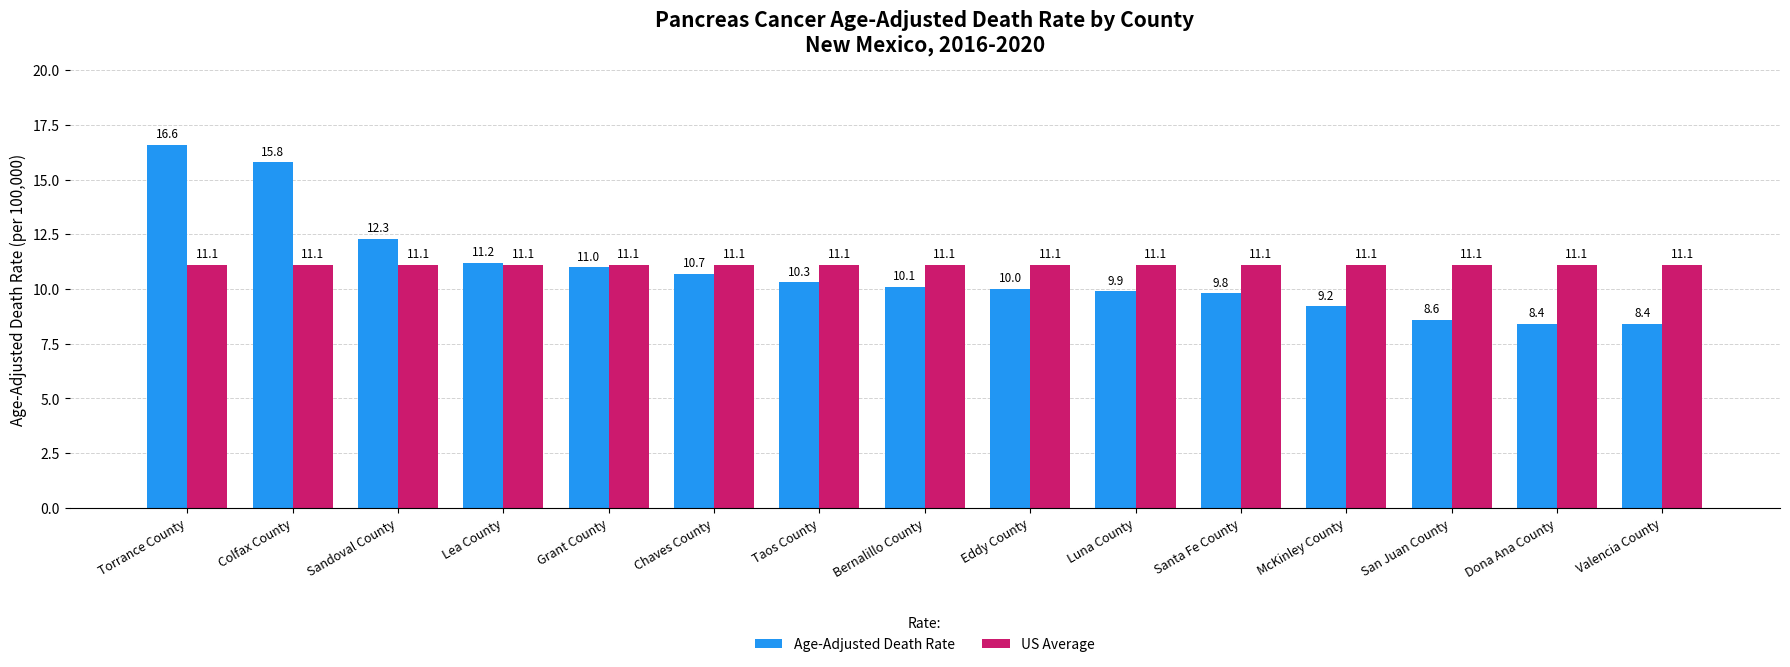

At which label is Age-Adjusted Death Rate closest to 12?

Sandoval County